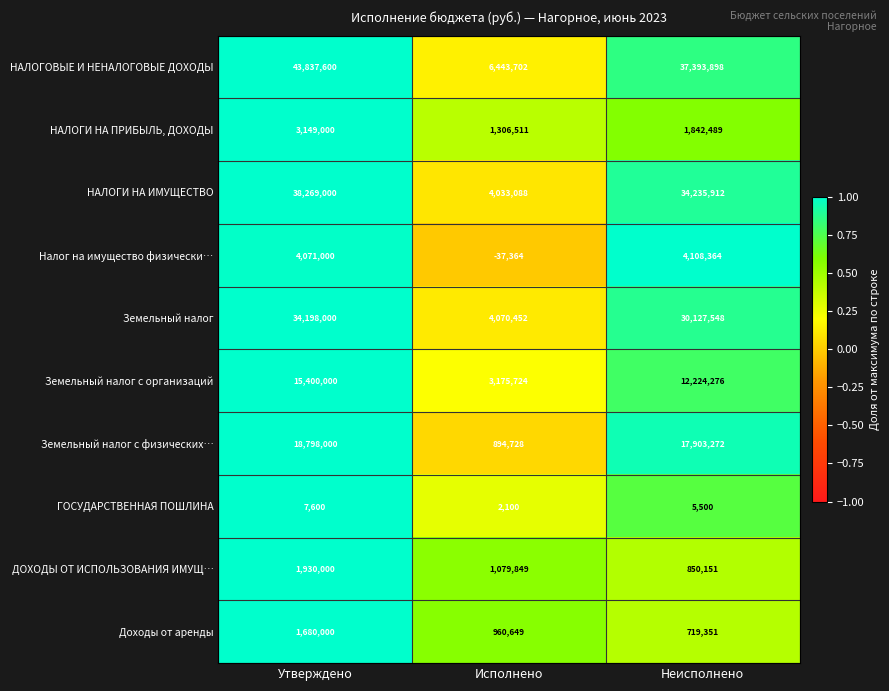

Which category has the lowest value across all series?

Исполнено